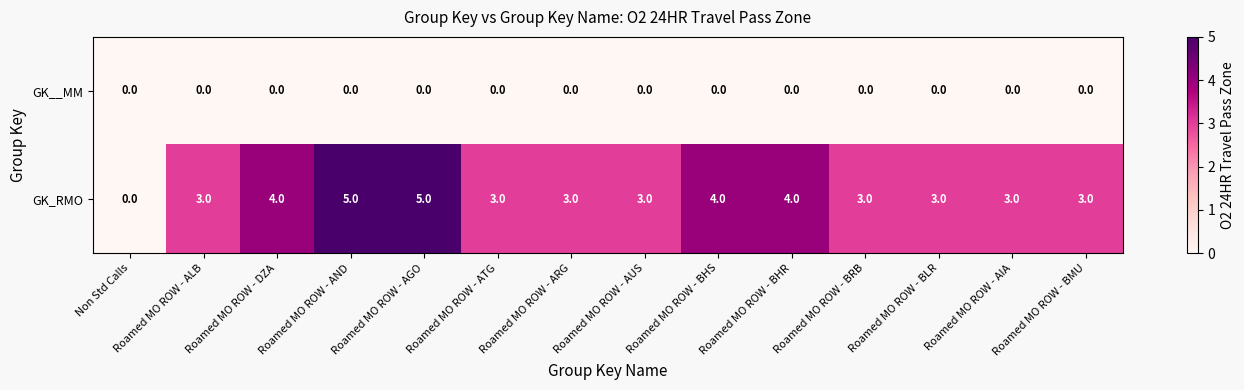

What is the greatest value displayed?

5